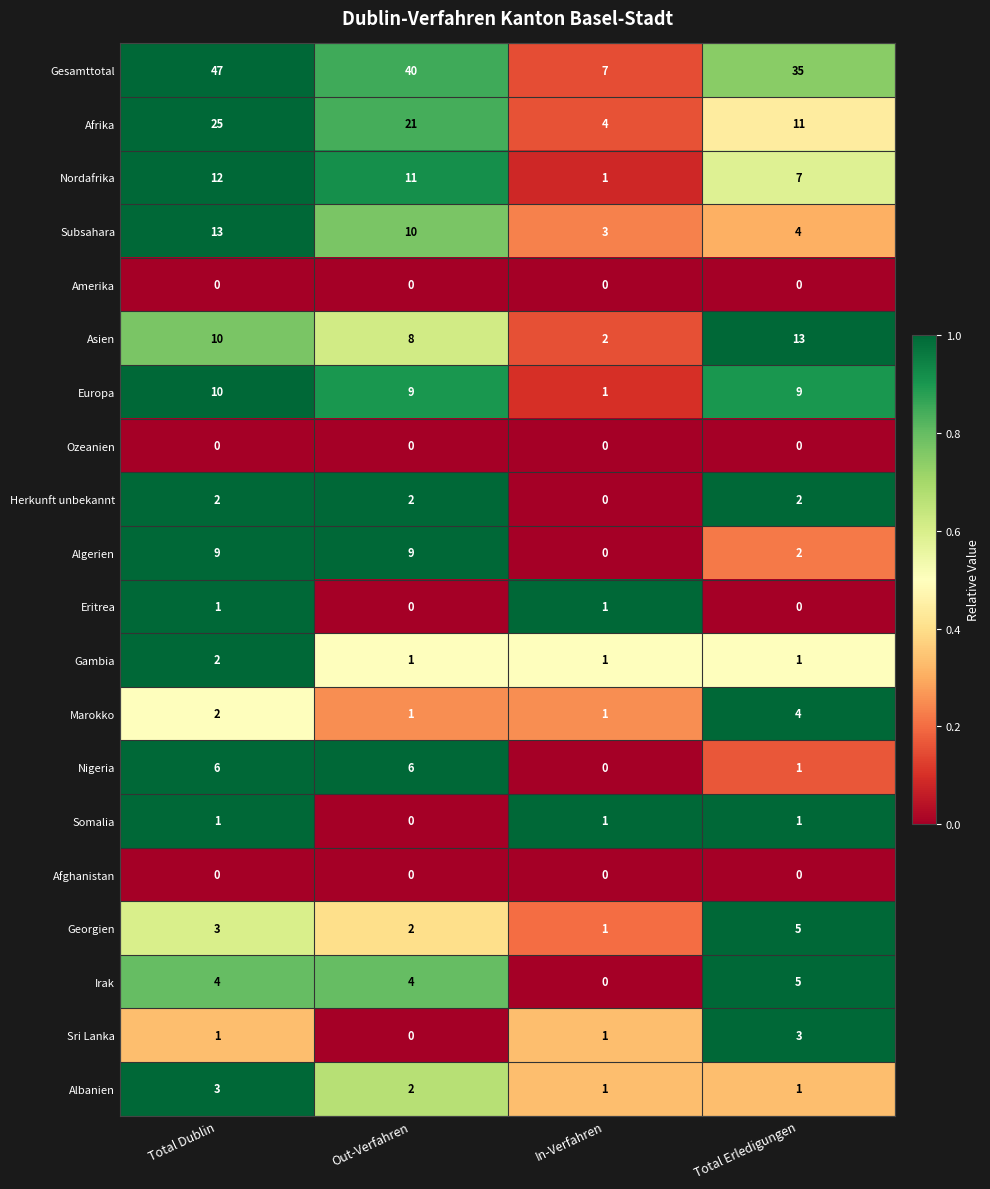

What is the difference between the Afrika values at In-Verfahren and Out-Verfahren?

17